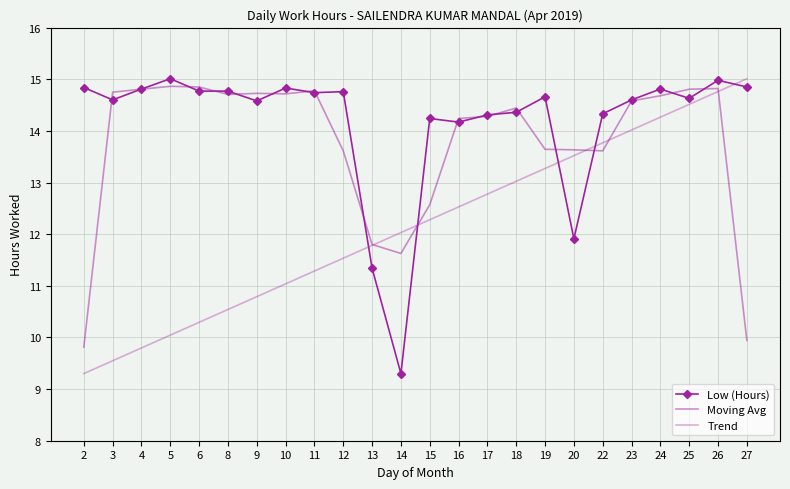

How many times do Moving Avg and Low (Hours) cross each other?

18